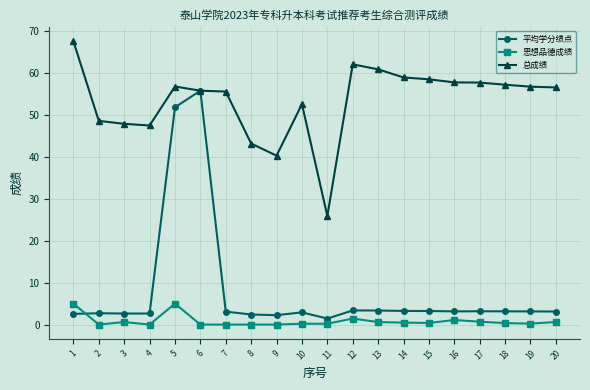

What are all the series names shown in the legend?

平均学分绩点, 思想品德成绩, 总成绩